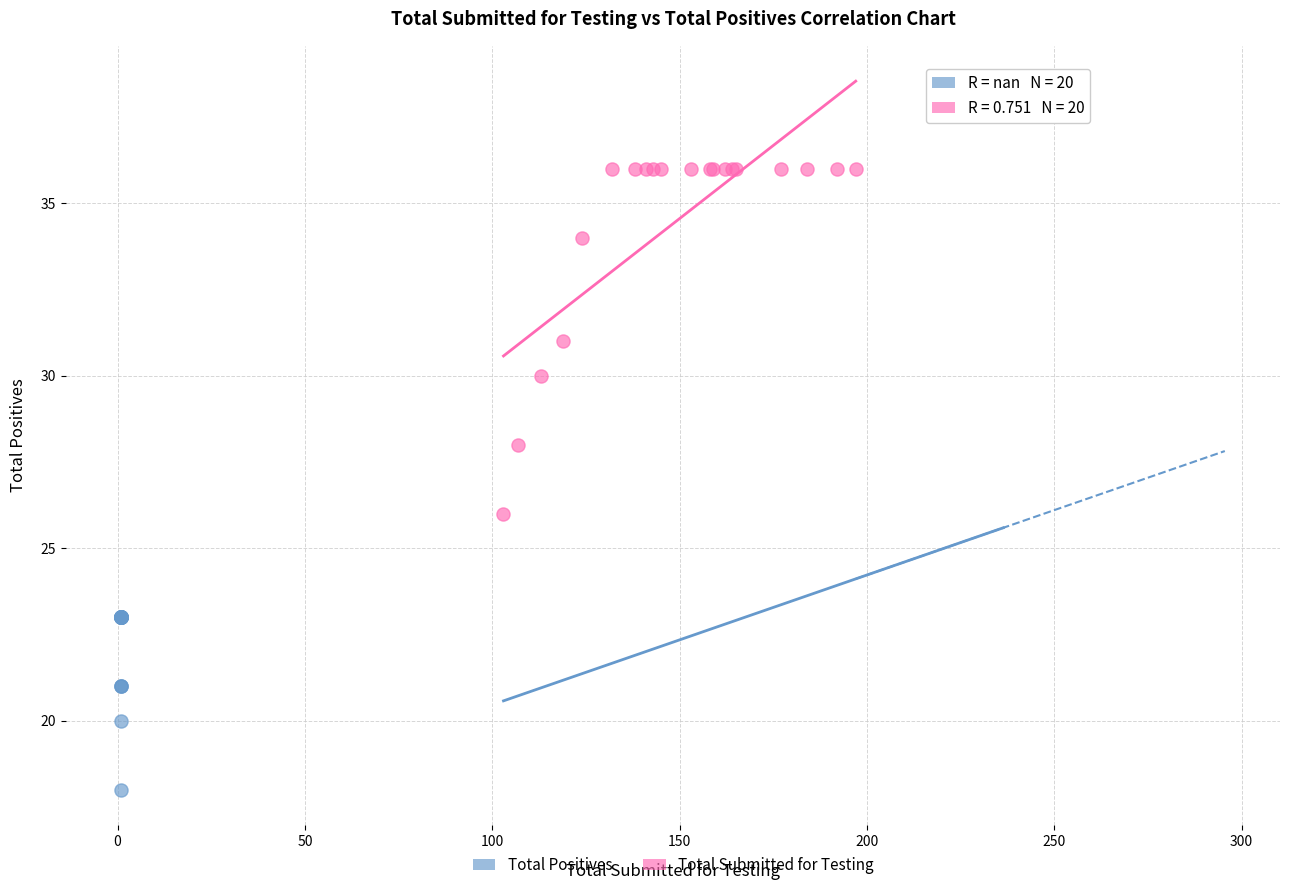

Which series has the widest spread of Y values?

Total Submitted for Testing